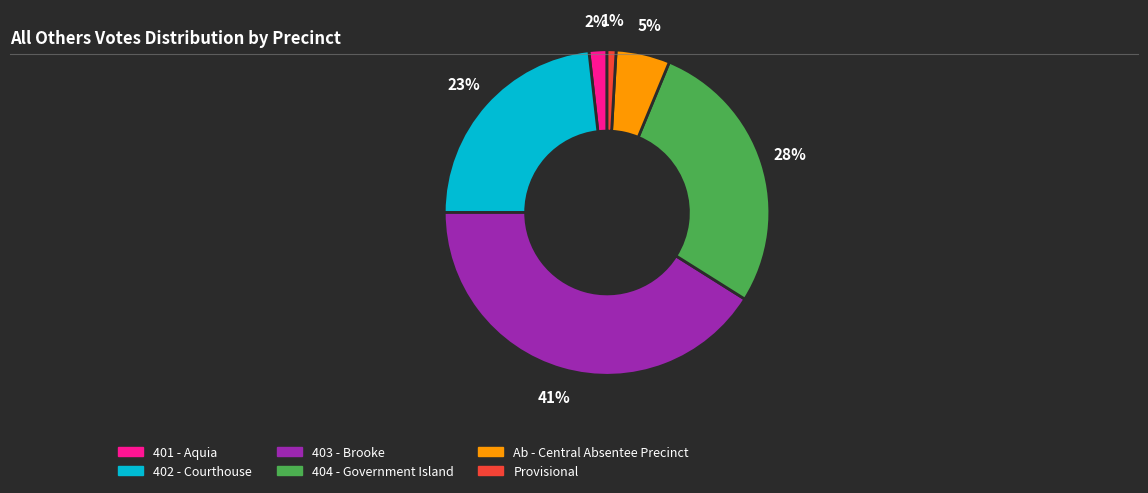

What is the ratio of the value at 403 - Brooke to the value at 404 - Government Island?

1.5